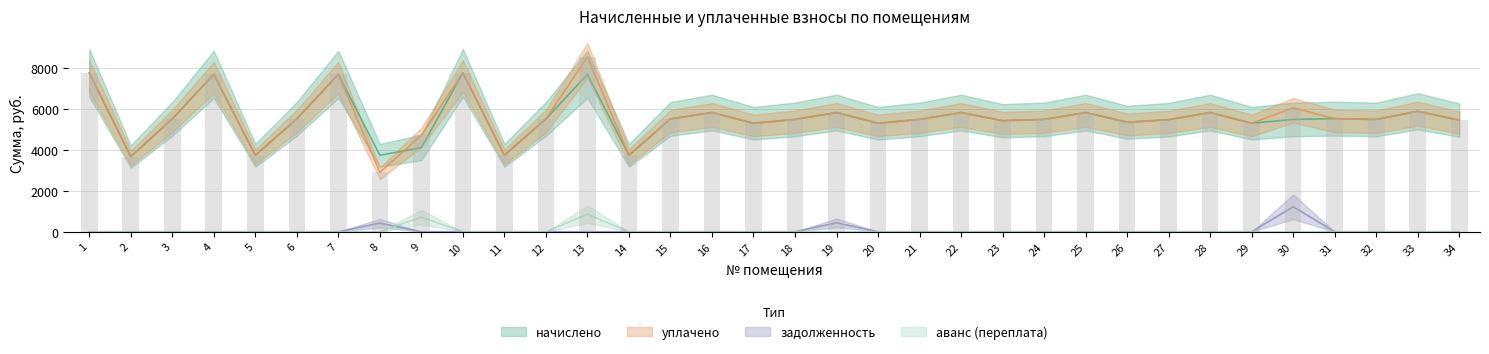

What is the difference between the highest and lowest values at 27?

5464.8